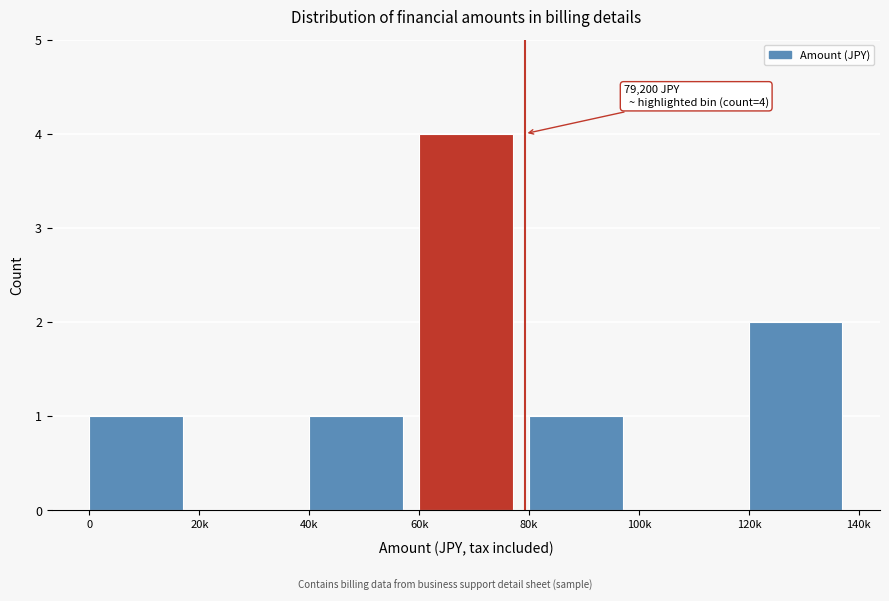

Reading left to right, transcribe all the data shown in this chart.

0=1	20k=0	40k=1	60k=4	80k=1	100k=0	120k=2